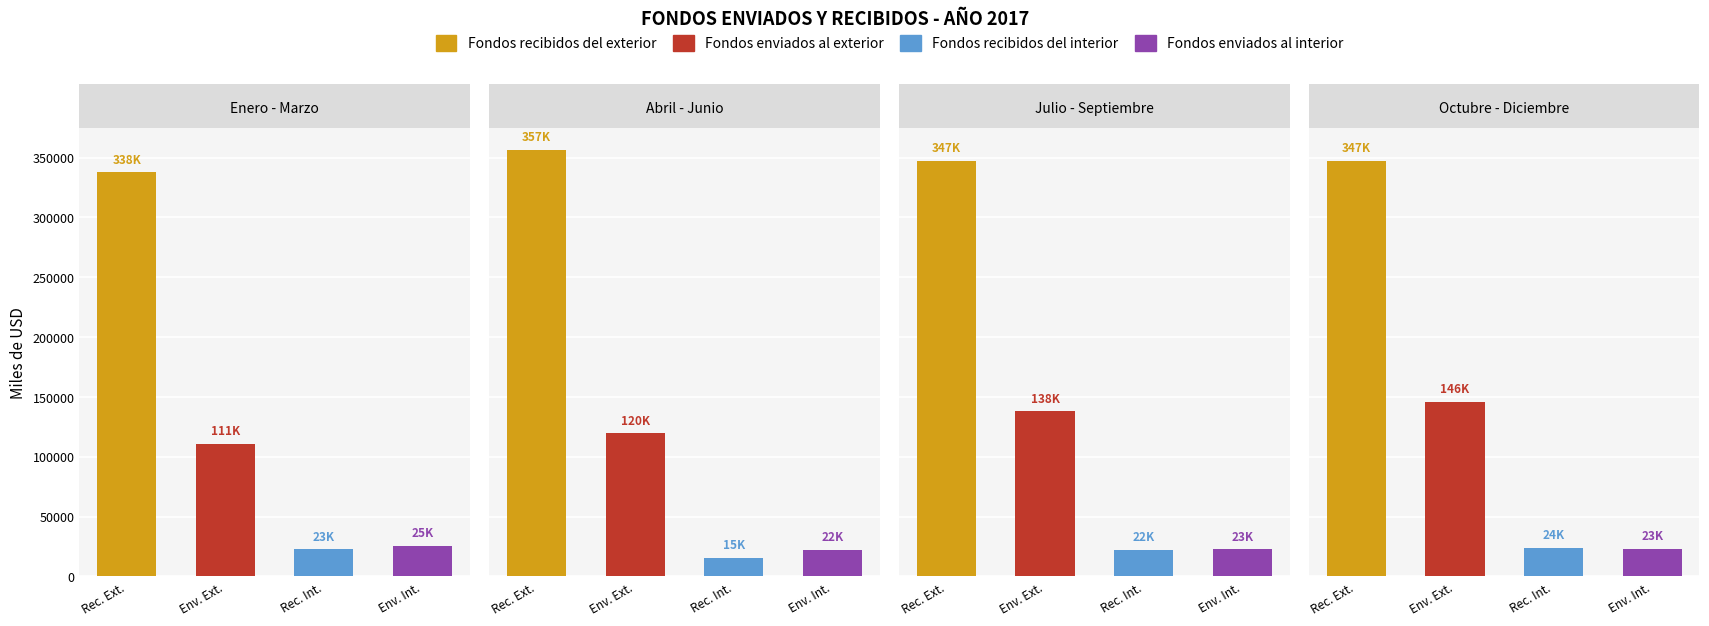

What is the label of the 4th bar from the left?

Octubre - Diciembre